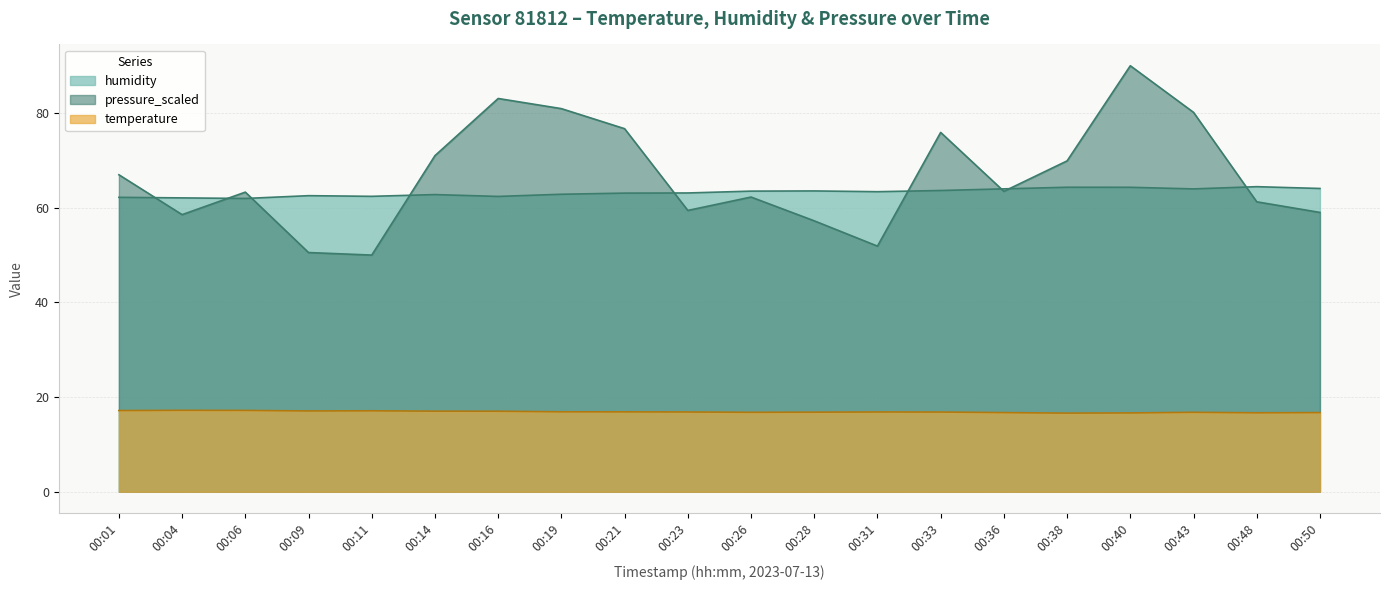

Which series has the largest range (max minus min)?

pressure_scaled